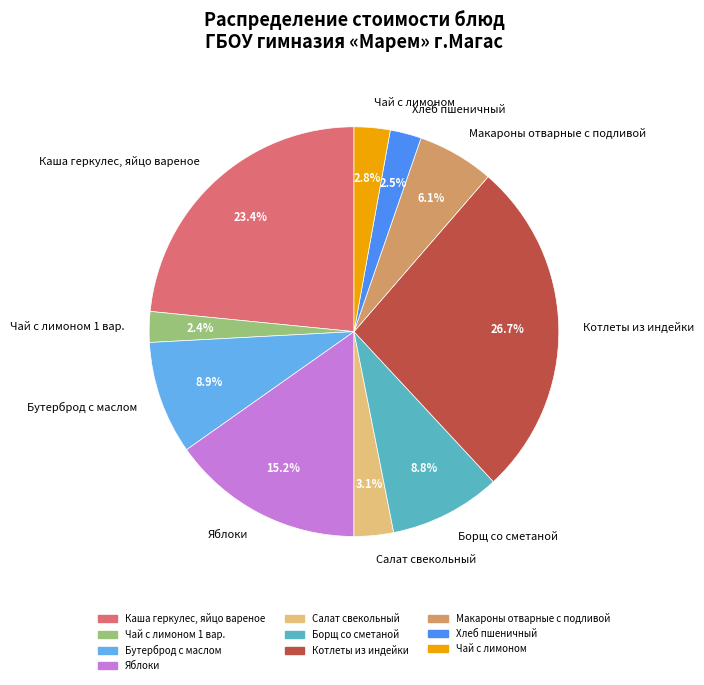

What portion of the pie excludes Бутерброд с маслом?

91.1%